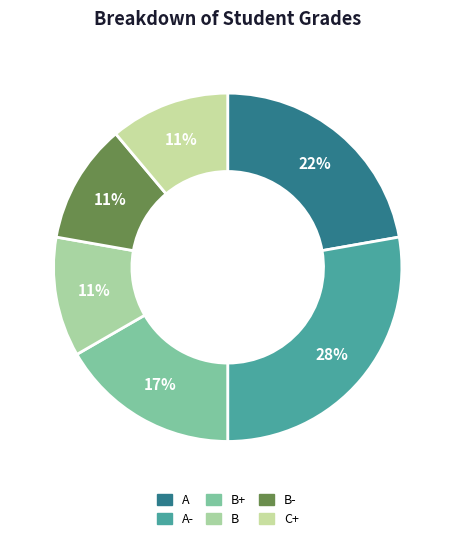

Which category has the biggest portion of the pie?

A-